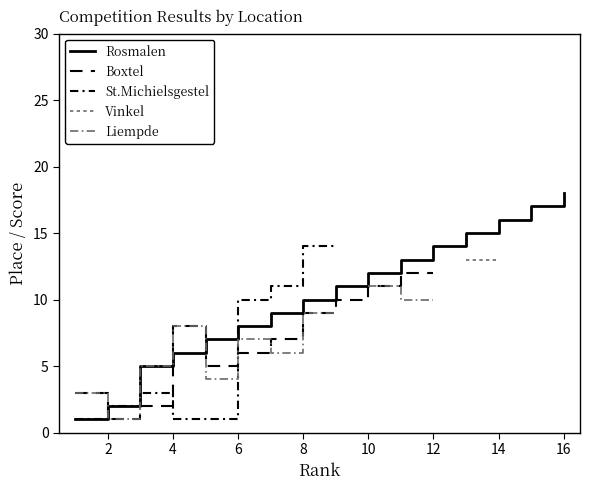

What is the greatest value displayed?

18.0